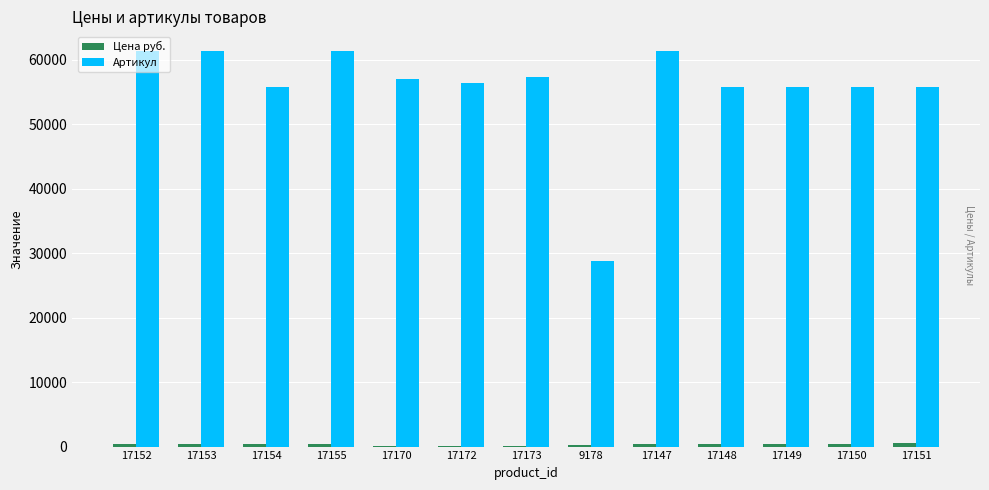

The value of Артикул at 9178 is 28797. True or false?

True